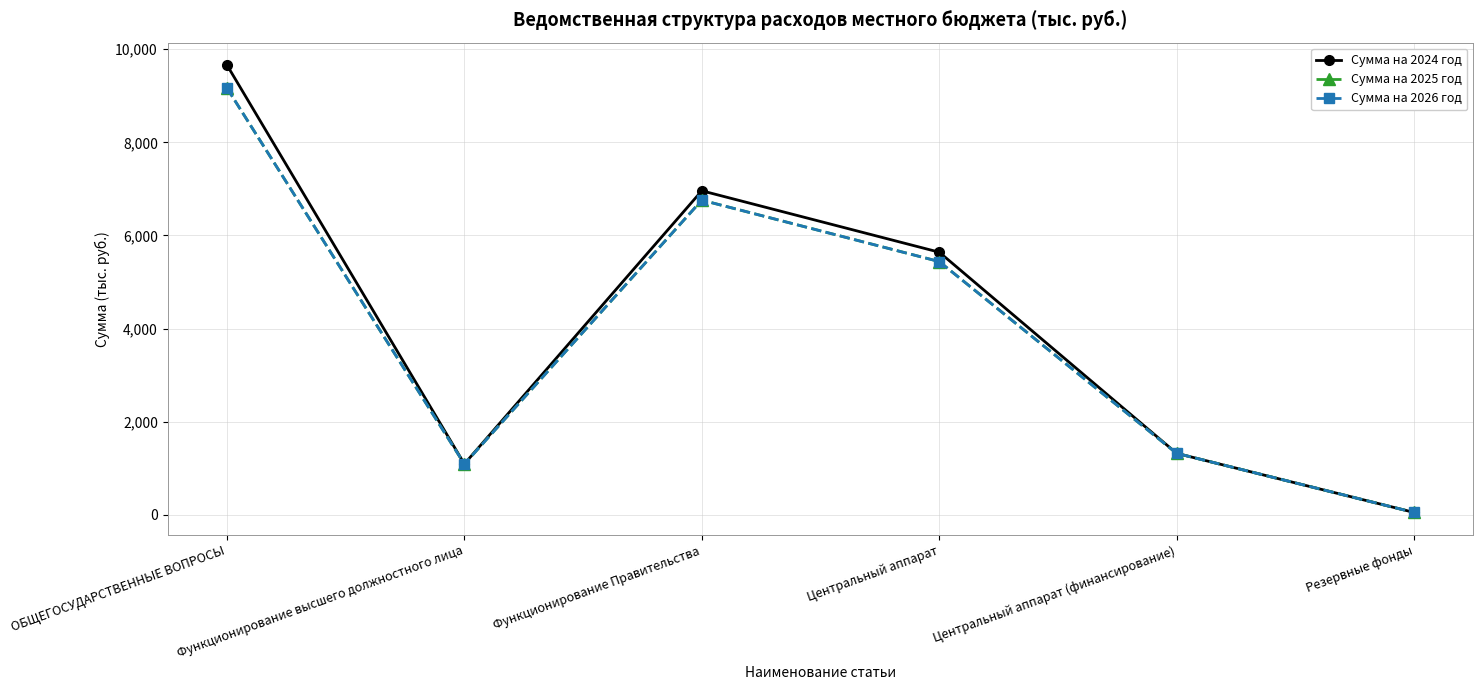

Rank the series at Резервные фонды from highest to lowest value.

Сумма на 2024 год, Сумма на 2025 год, Сумма на 2026 год